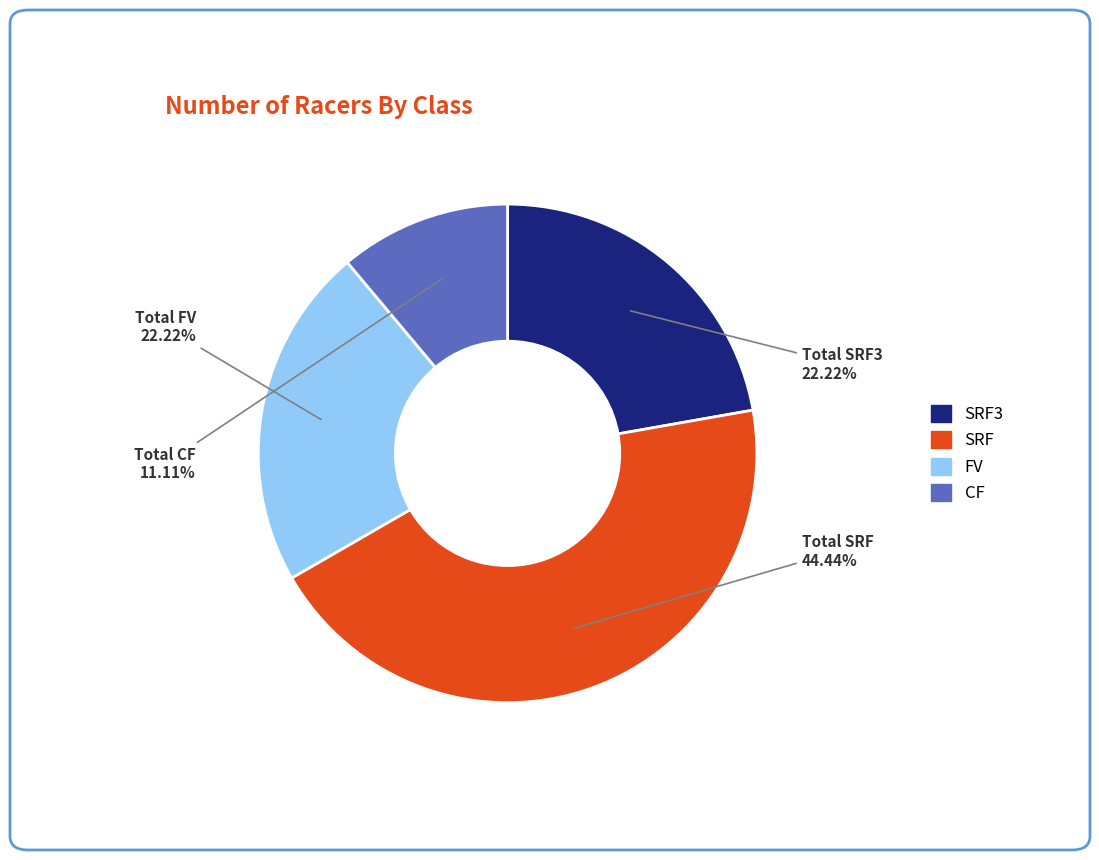

Is there a majority slice in this chart?

No